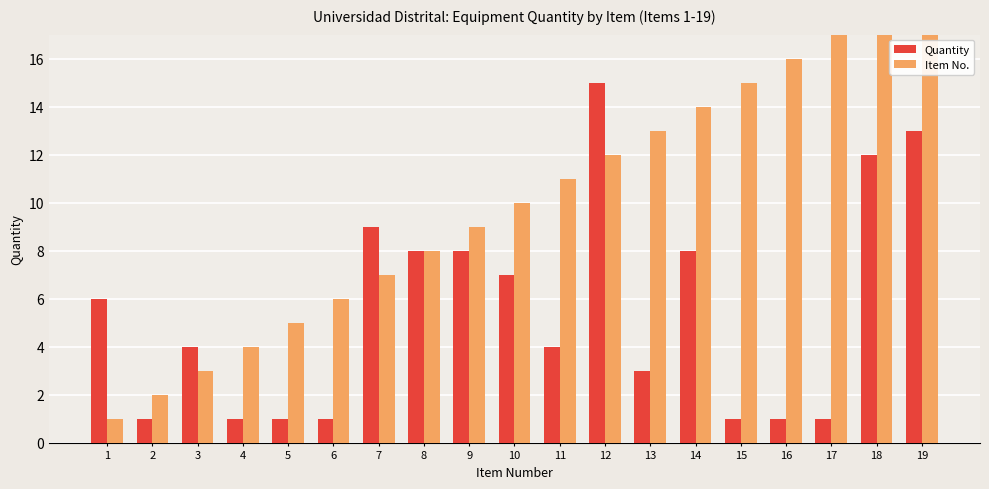

Is it true that Quantity equals 2 at 5?

False